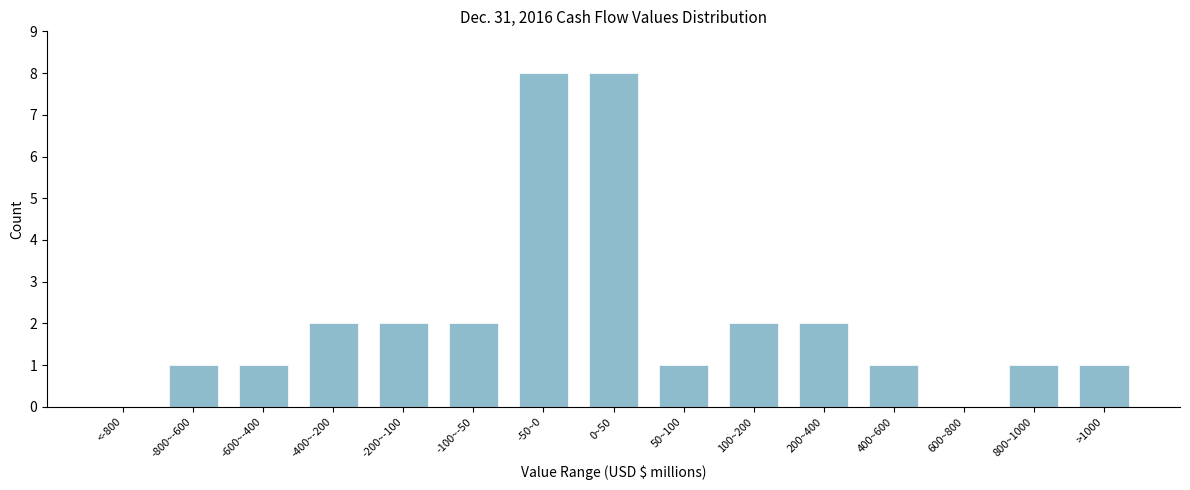

Reading left to right, transcribe all the data shown in this chart.

<-800=0	-800~-600=1	-600~-400=1	-400~-200=2	-200~-100=2	-100~-50=2	-50~0=8	0~50=8	50~100=1	100~200=2	200~400=2	400~600=1	600~800=0	800~1000=1	>1000=1